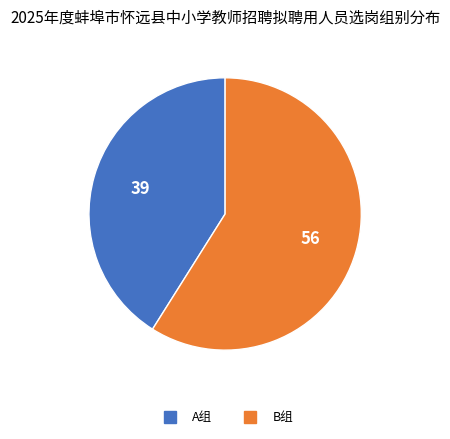

Do A组 and B组 together represent more than half of the pie?

Yes